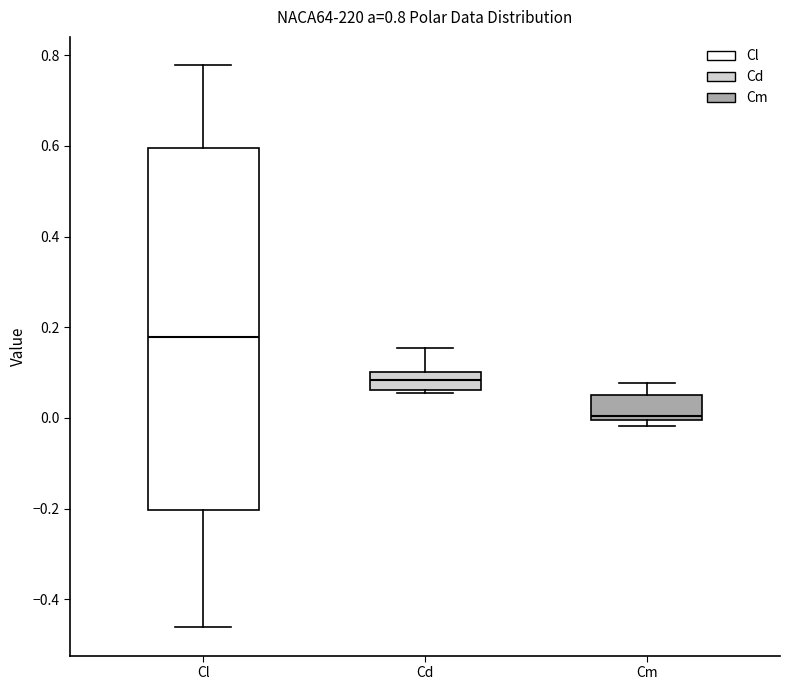

Which box has the lowest median line?

Cm